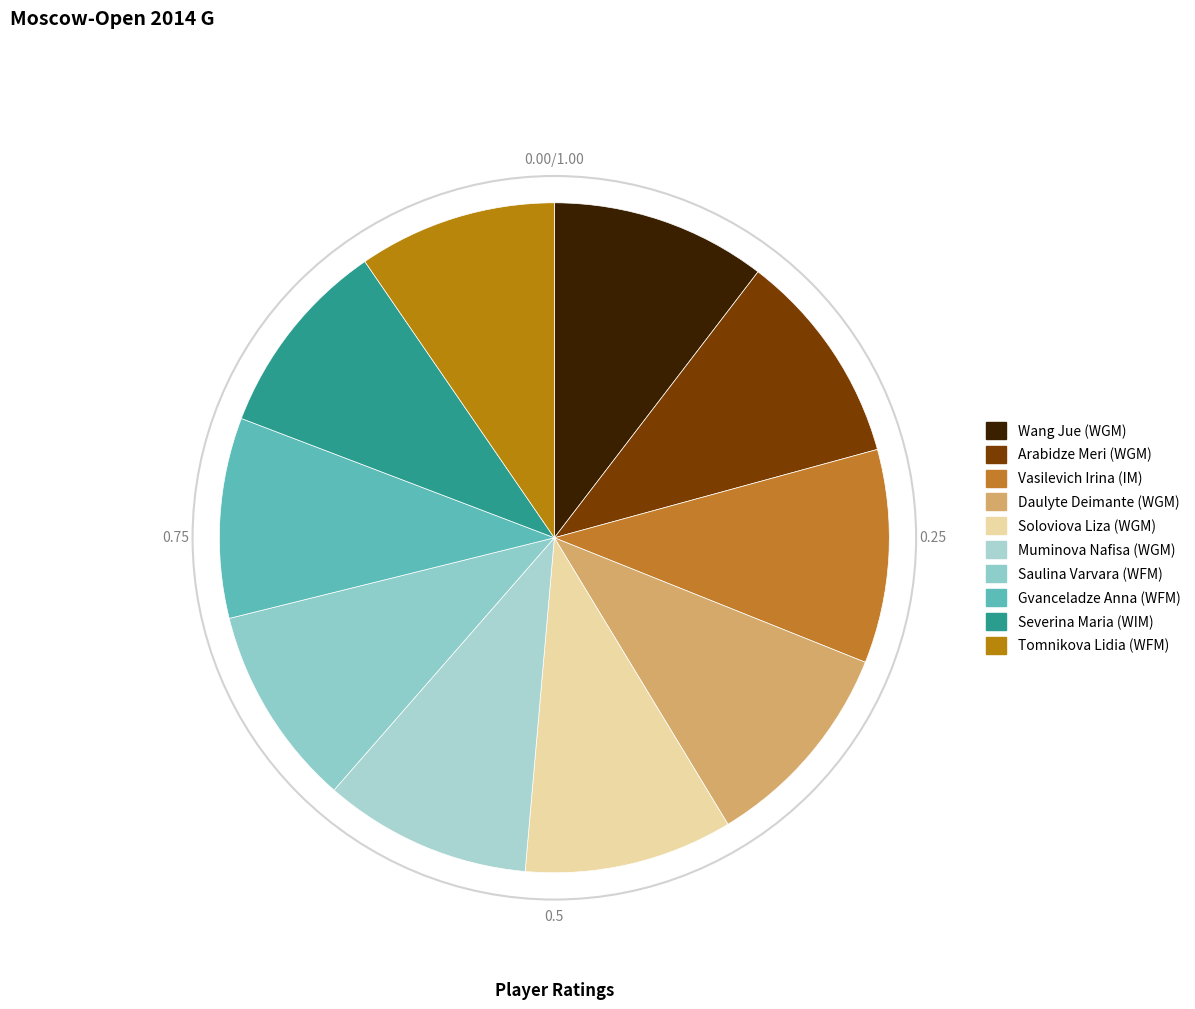

Combined, what portion of the pie is Saulina Varvara (WFM) and Gvanceladze Anna (WFM)?

19.4%